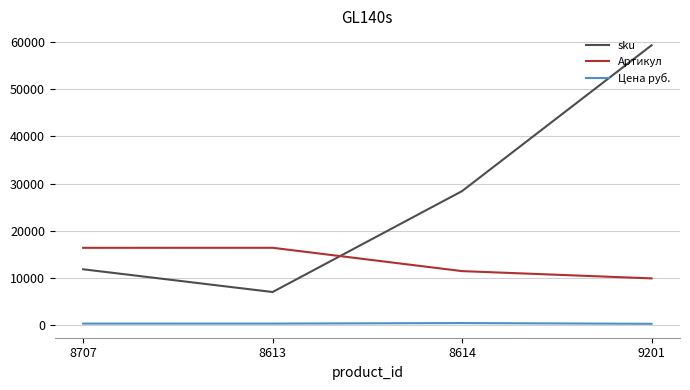

True or false: Цена руб. and Артикул cross at least once.

False